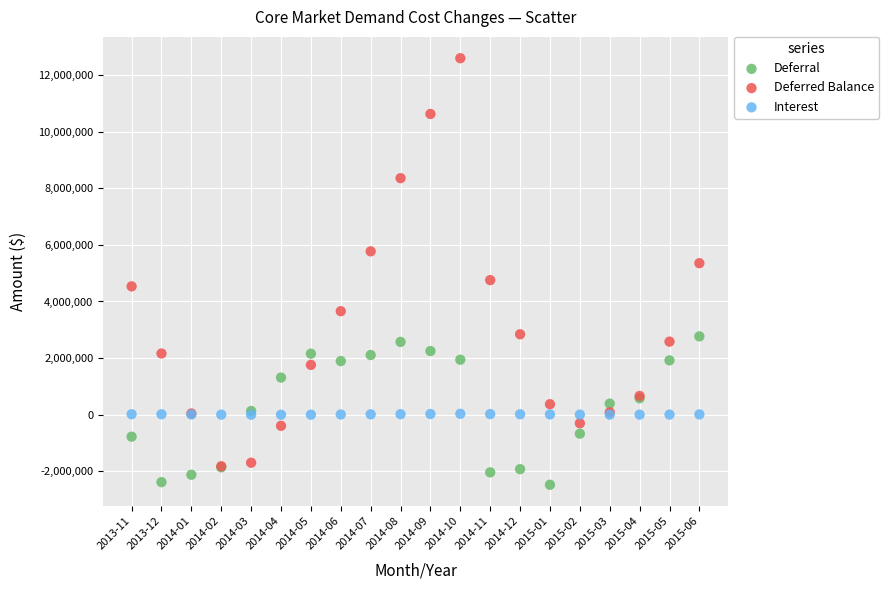

Which series reaches the maximum Y coordinate?

Deferred Balance